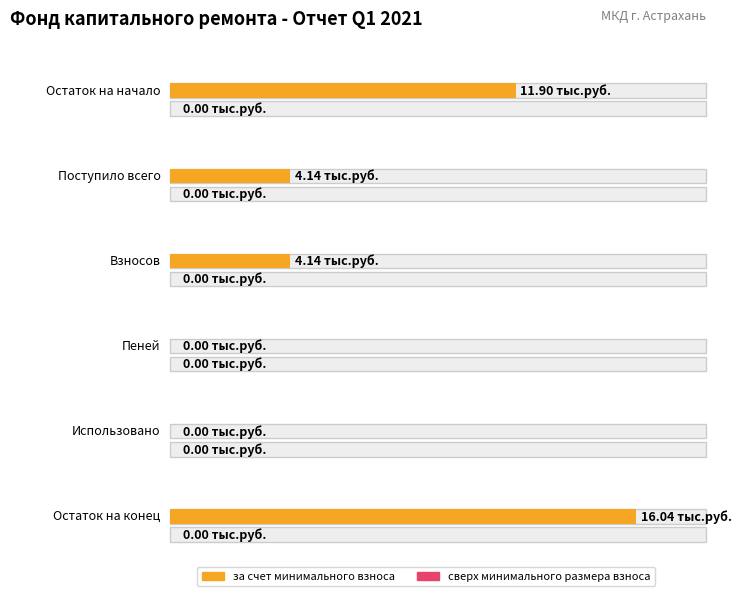

Where is за счет минимального взноса nearest to the value 8?

Поступило всего